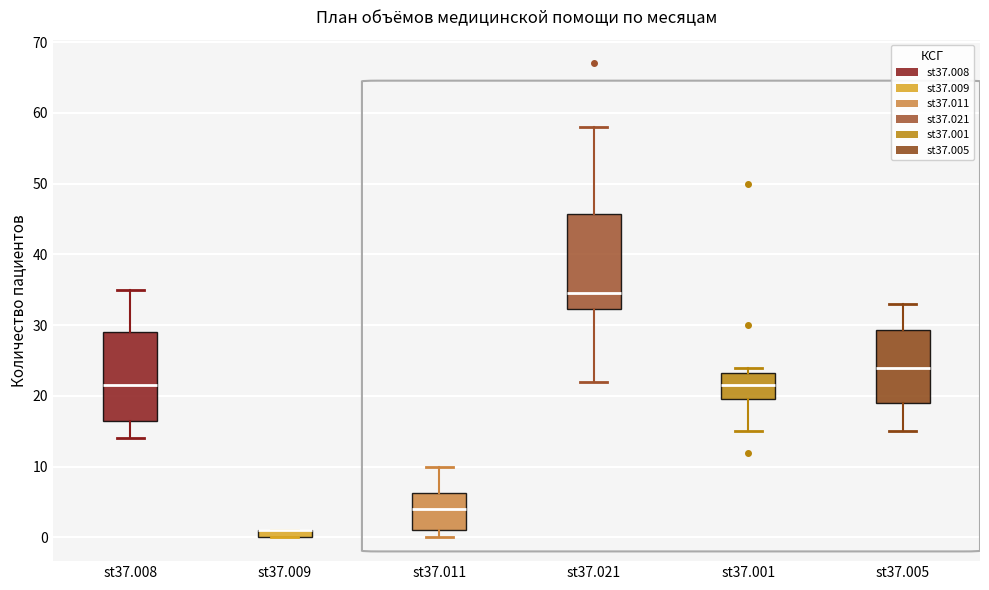

Which box is the tallest, from its lower edge to its upper edge?

st37.021